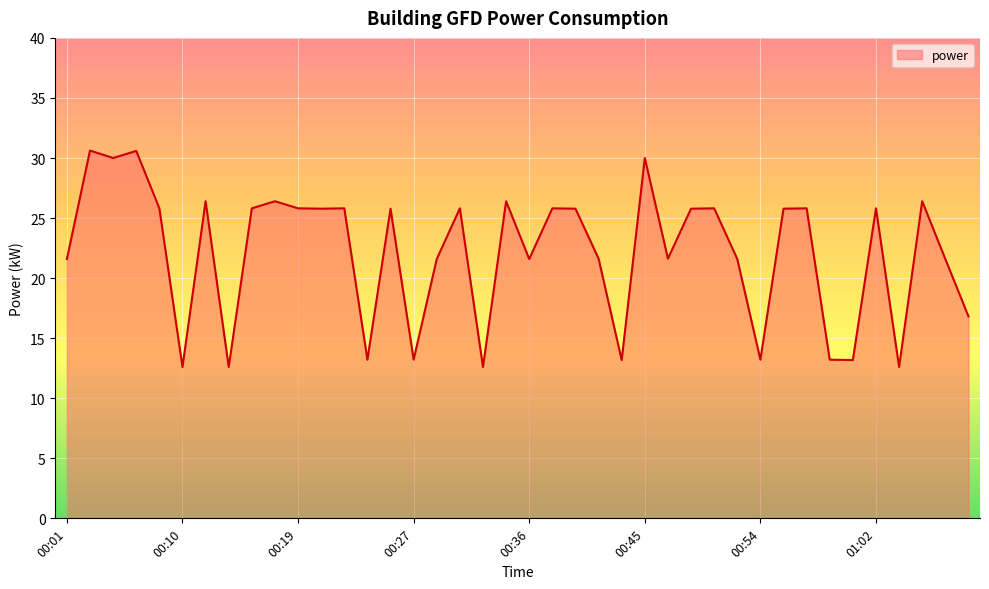

What is the minimum value shown in the chart?

12.6